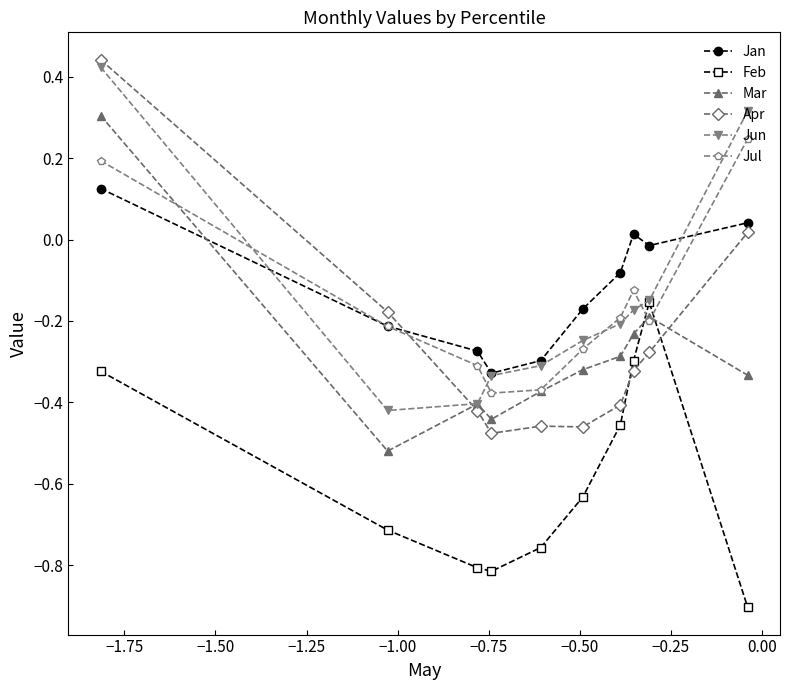

True or false: Mar and Feb cross at least once.

True